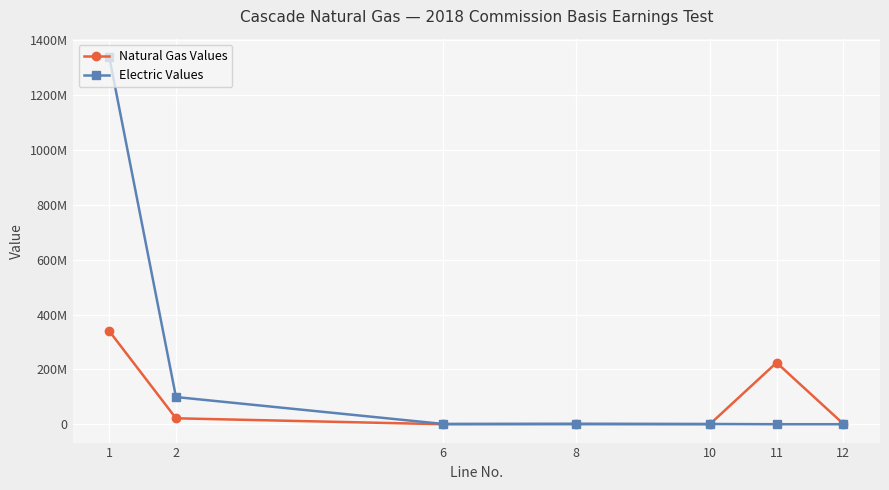

Does the chart have visible grid lines?

Yes